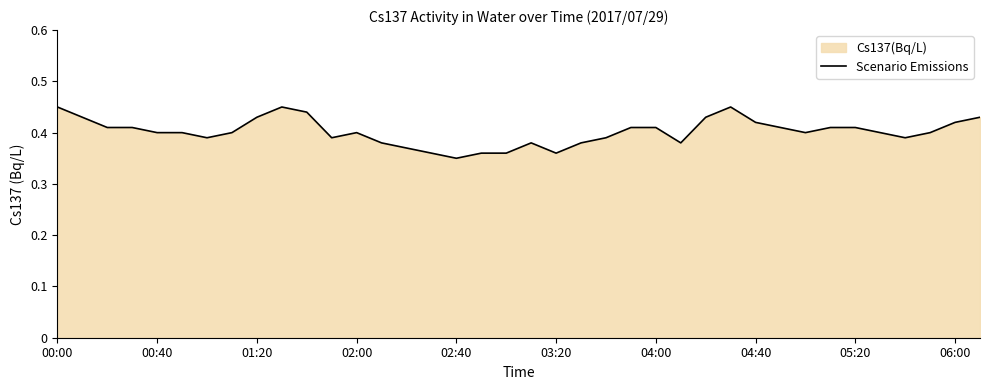

The value at 27 is 0.5. True or false?

True